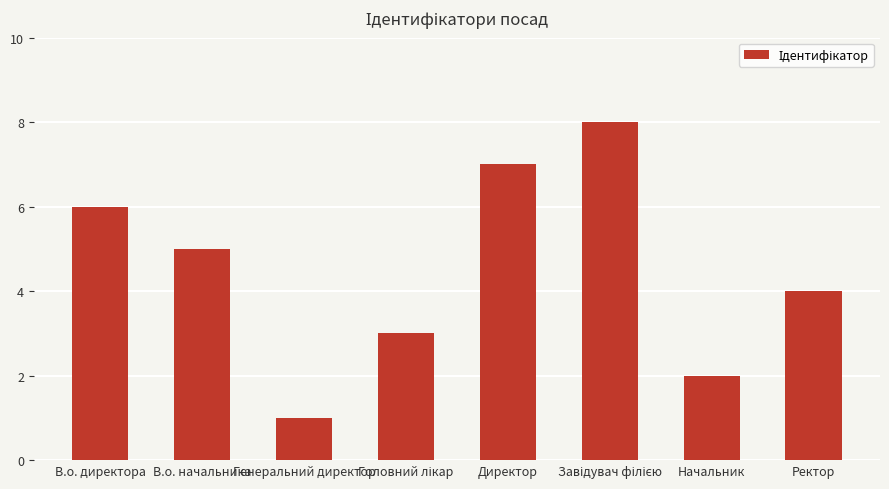

What is the maximum value shown in the chart?

8